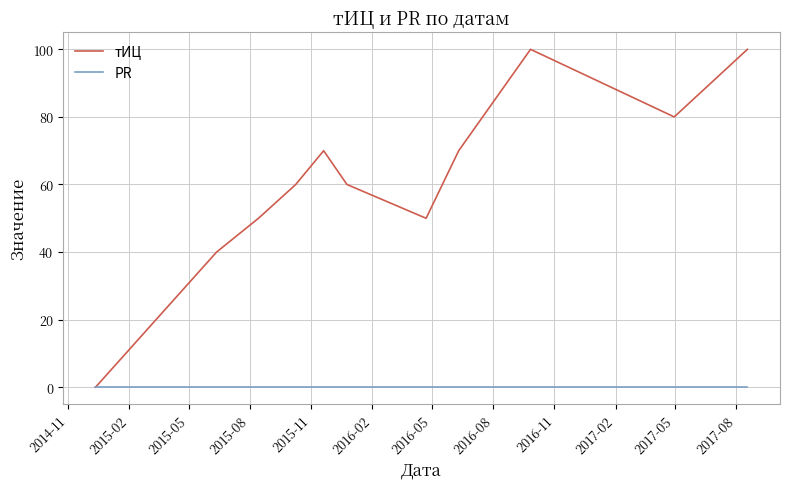

What is the greatest value displayed?

100